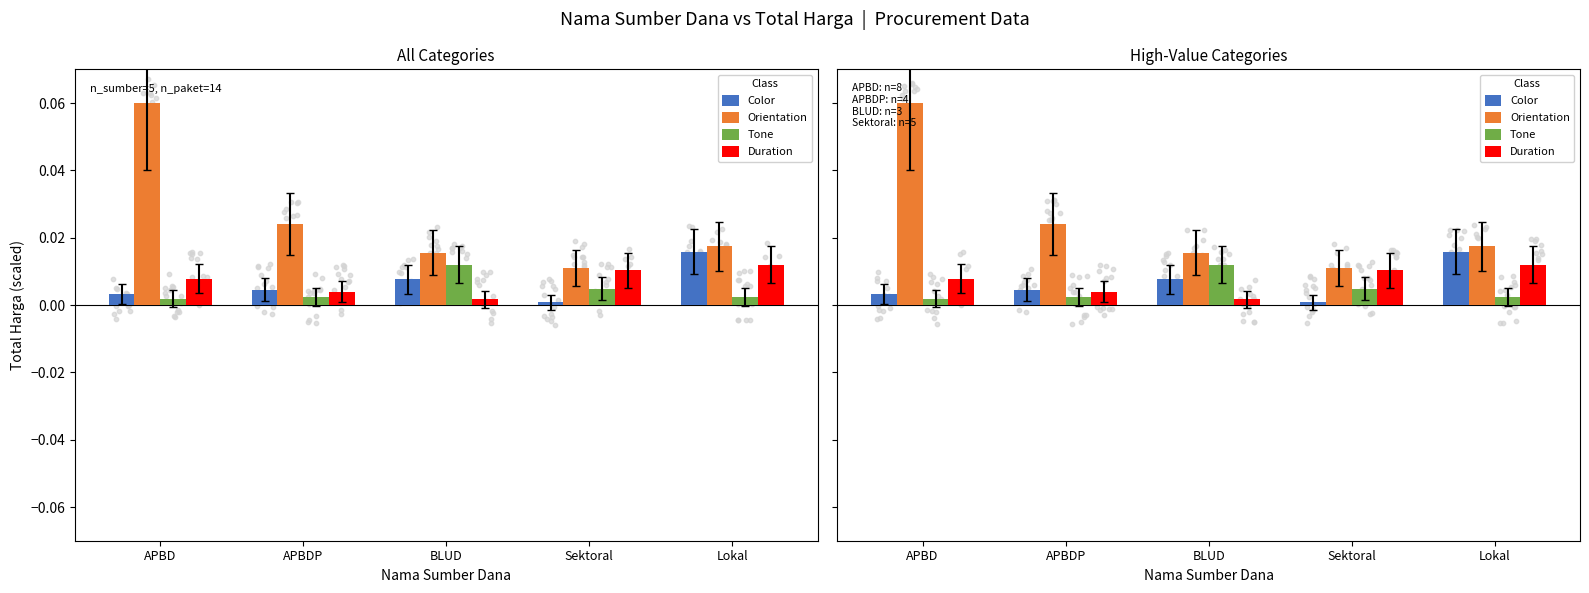

What are all the series names shown in the legend?

Color, Orientation, Tone, Duration